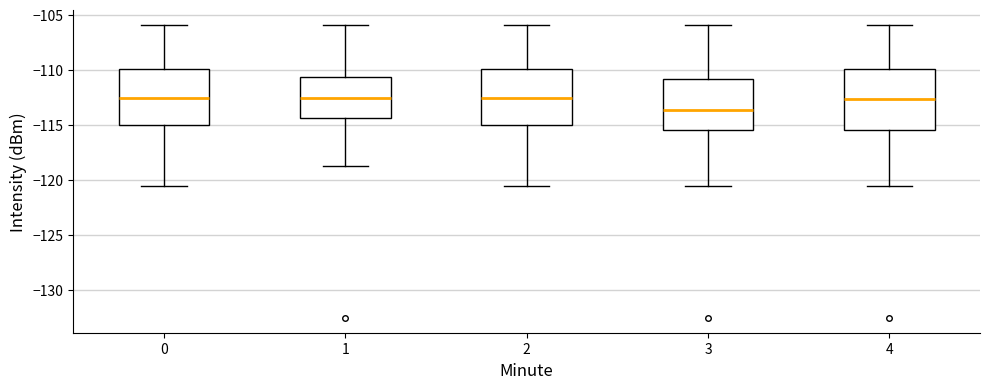

Where is the lower edge of the box at x = 2 on the y-axis? The values are not printed on the chart, so give them approximately, as read against the axis.

-115.0